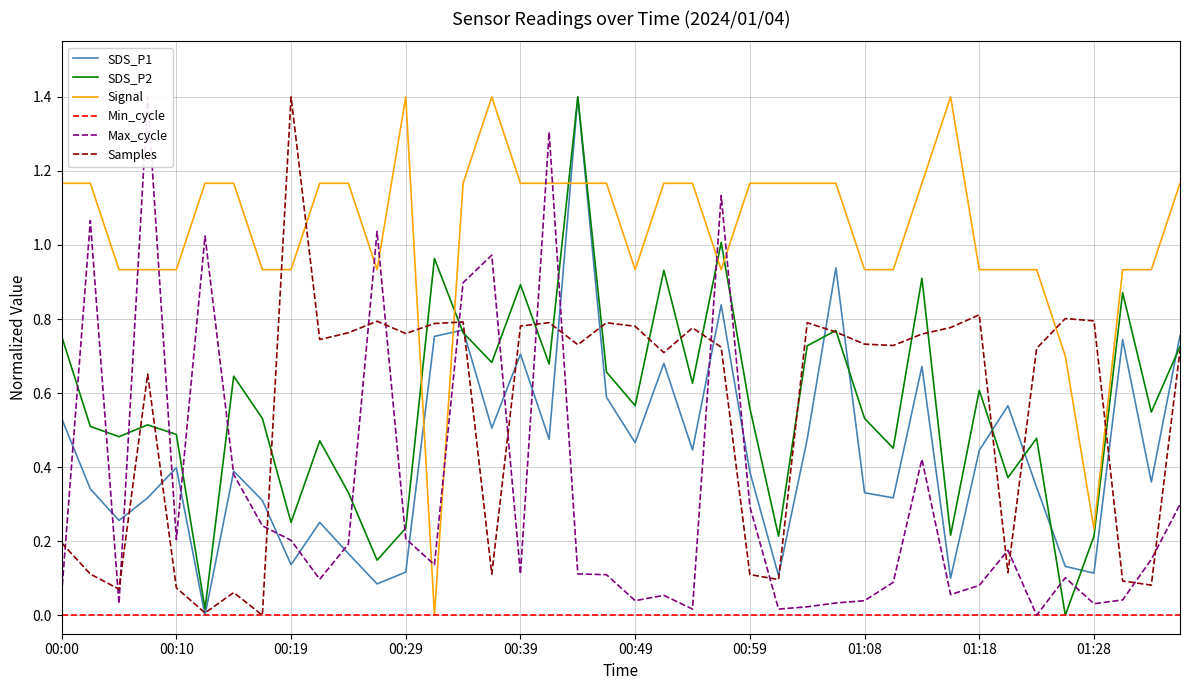

The Min_cycle series shows 0.0 at 00:39. True or false?

True